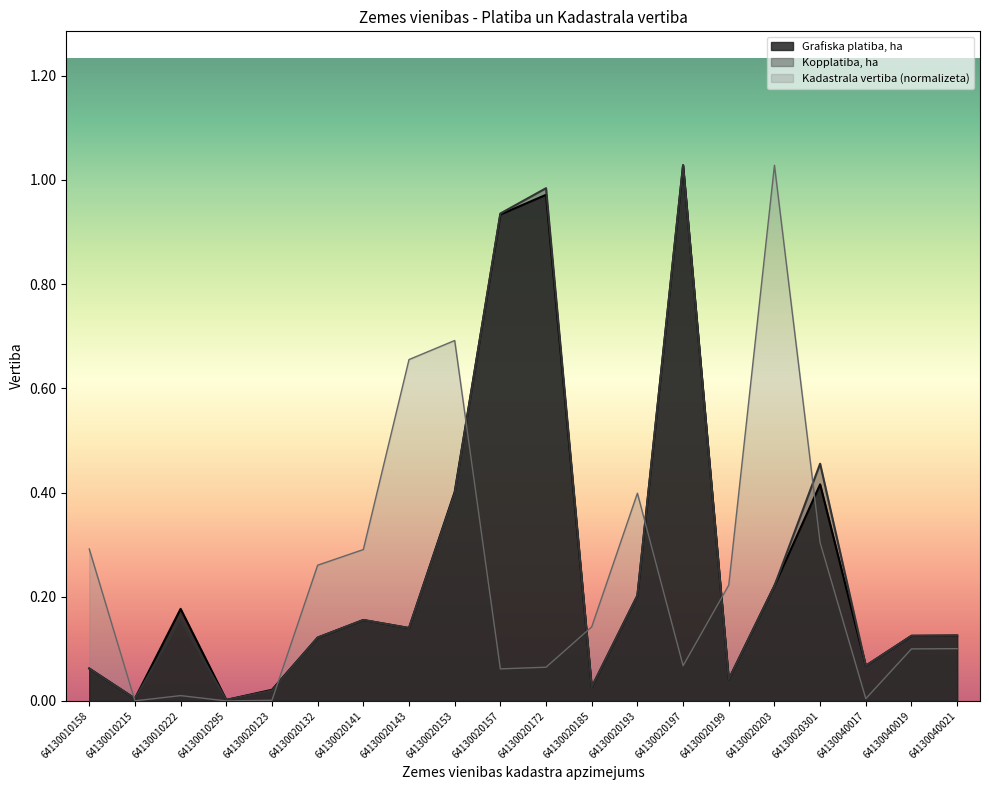

At which category does Kopplatiba, ha reach its first local peak?

64130010222